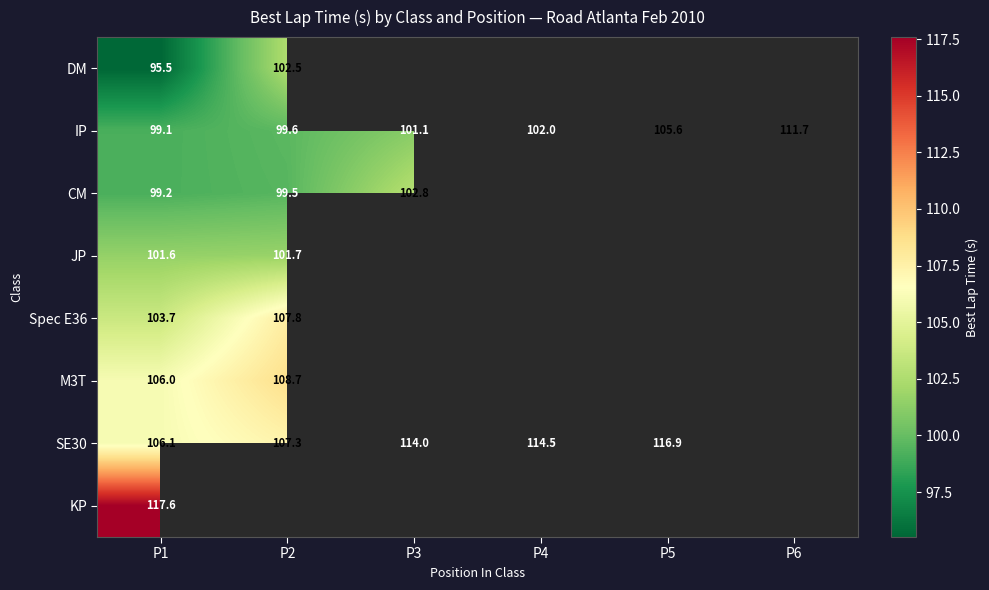

How many distinct data groups are displayed?

8